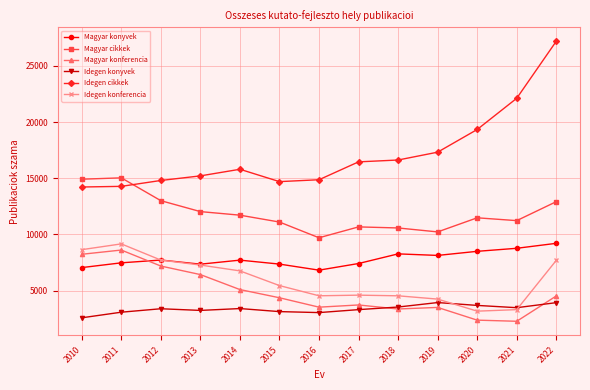

What is the value of the Magyar konferencia point at the 1st from the left?

8237